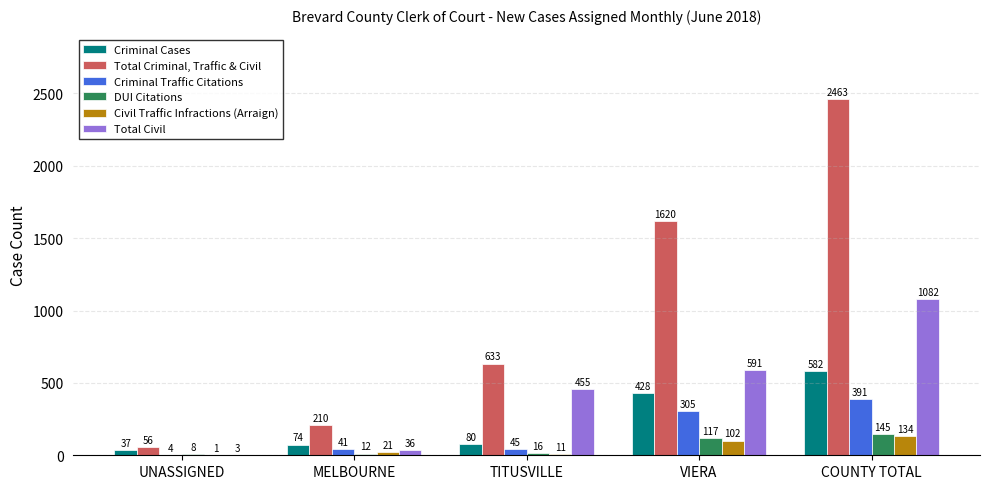

Between MELBOURNE and COUNTY TOTAL, which series saw the biggest shift?

Total Criminal, Traffic & Civil